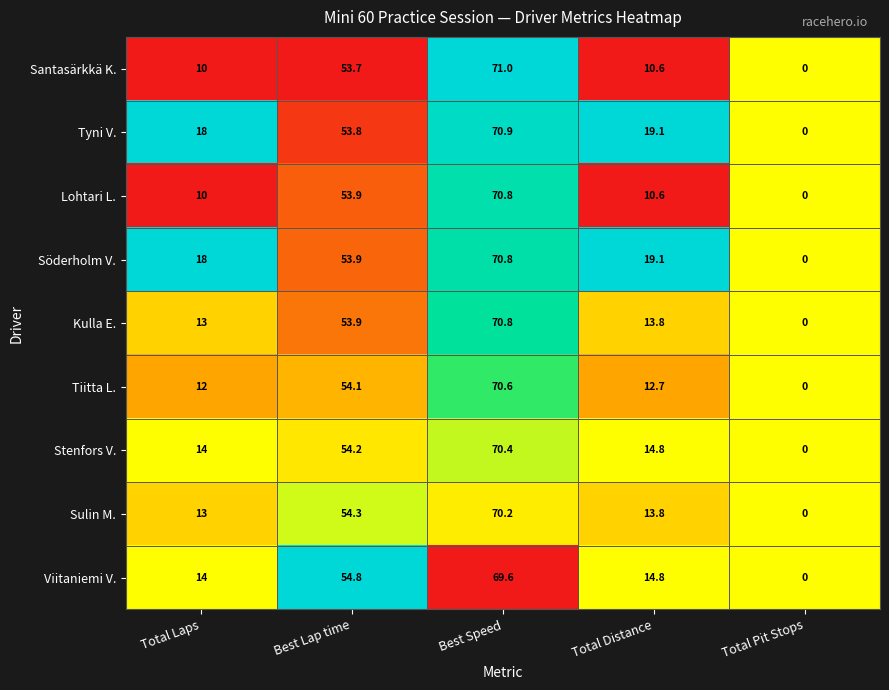

Is it true that Sulin M. equals 54.3 at Best Lap time?

True